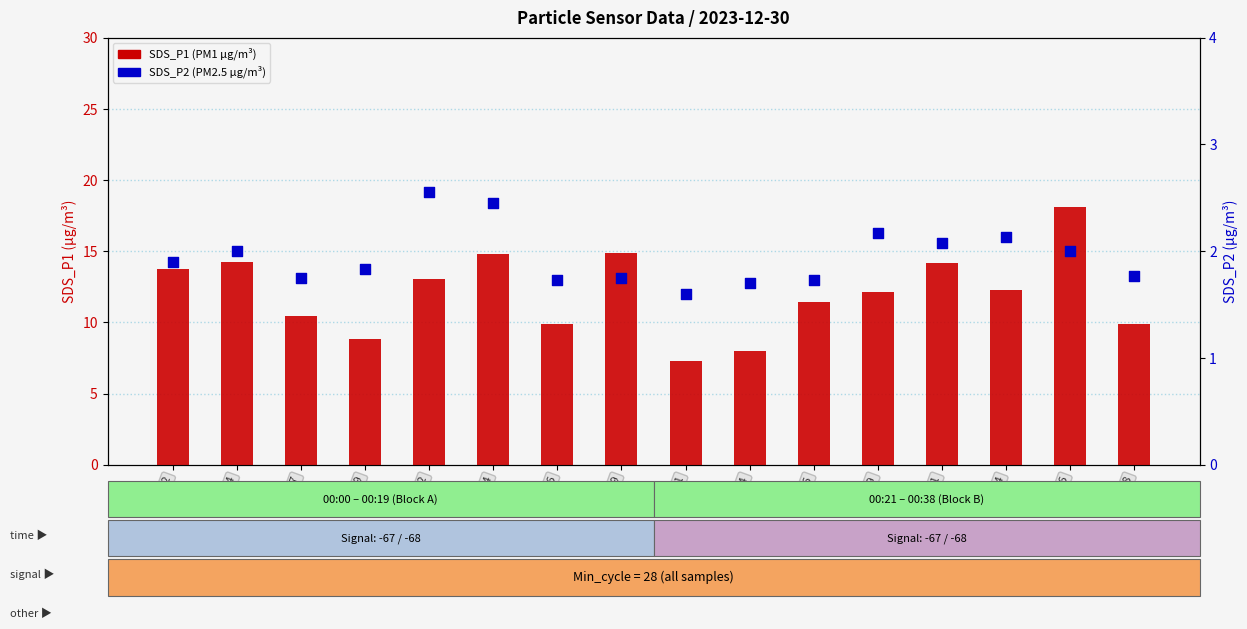

What are all the series names shown in the legend?

SDS_P1 (PM1), SDS_P2 (PM2.5)